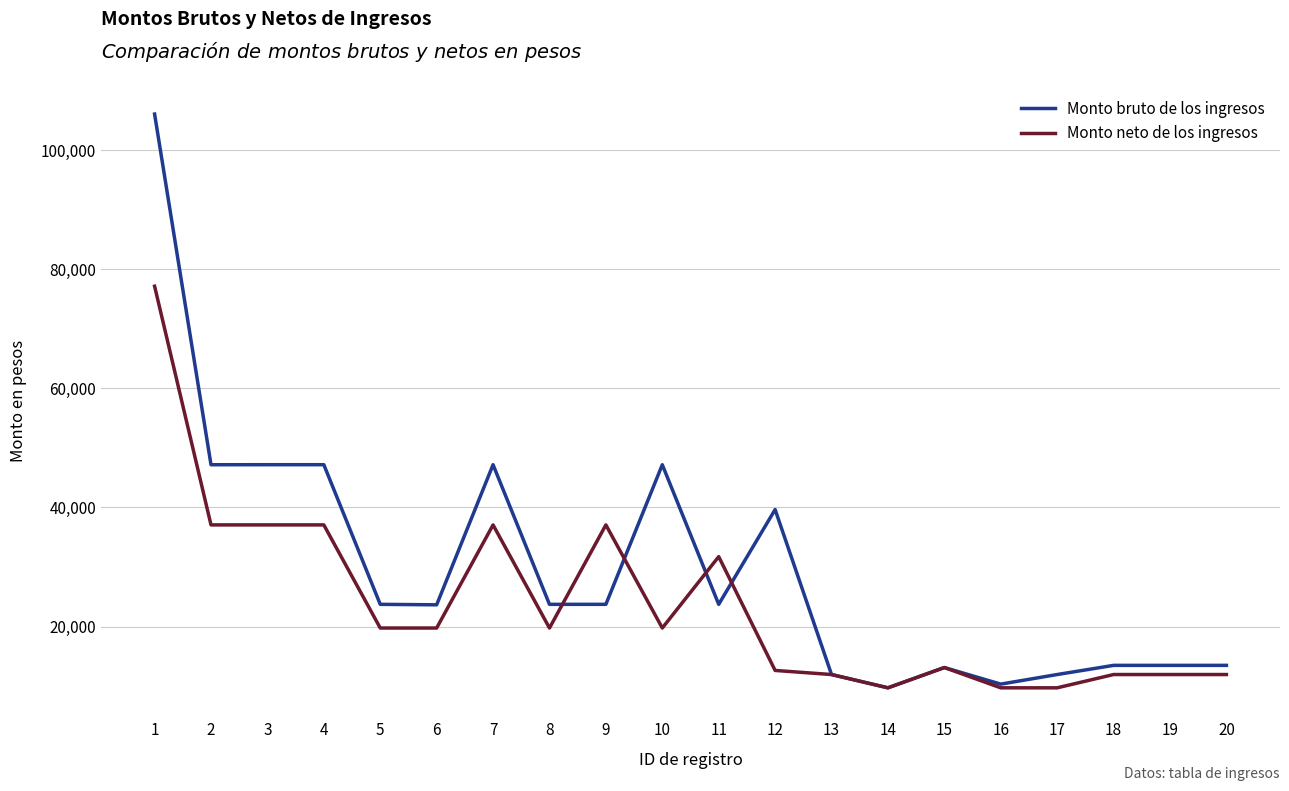

True or false: Monto bruto de los ingresos has more than 2 interior local peaks.

True